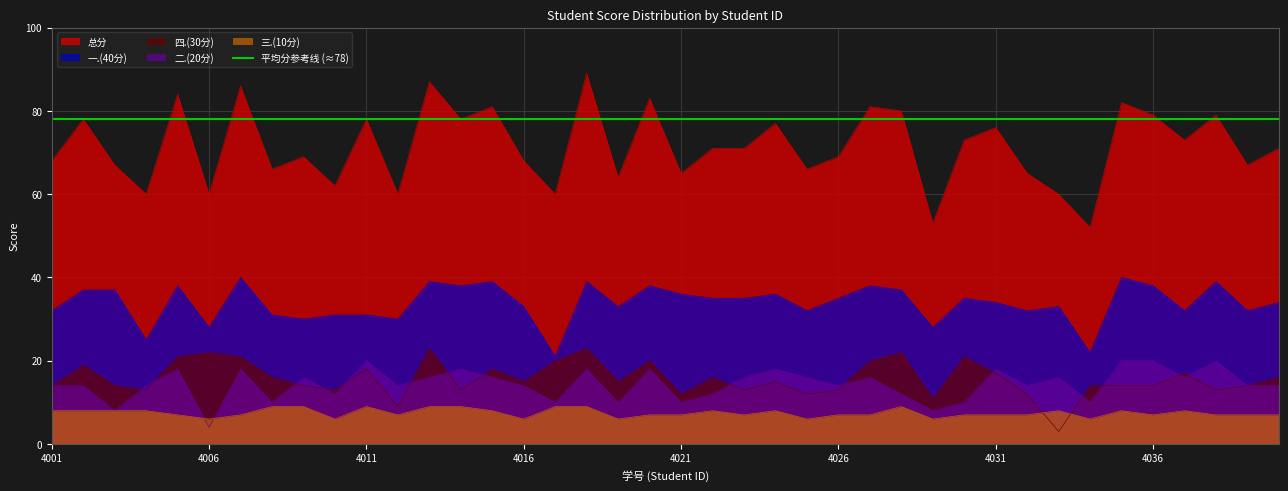

How many distinct data groups are displayed?

5